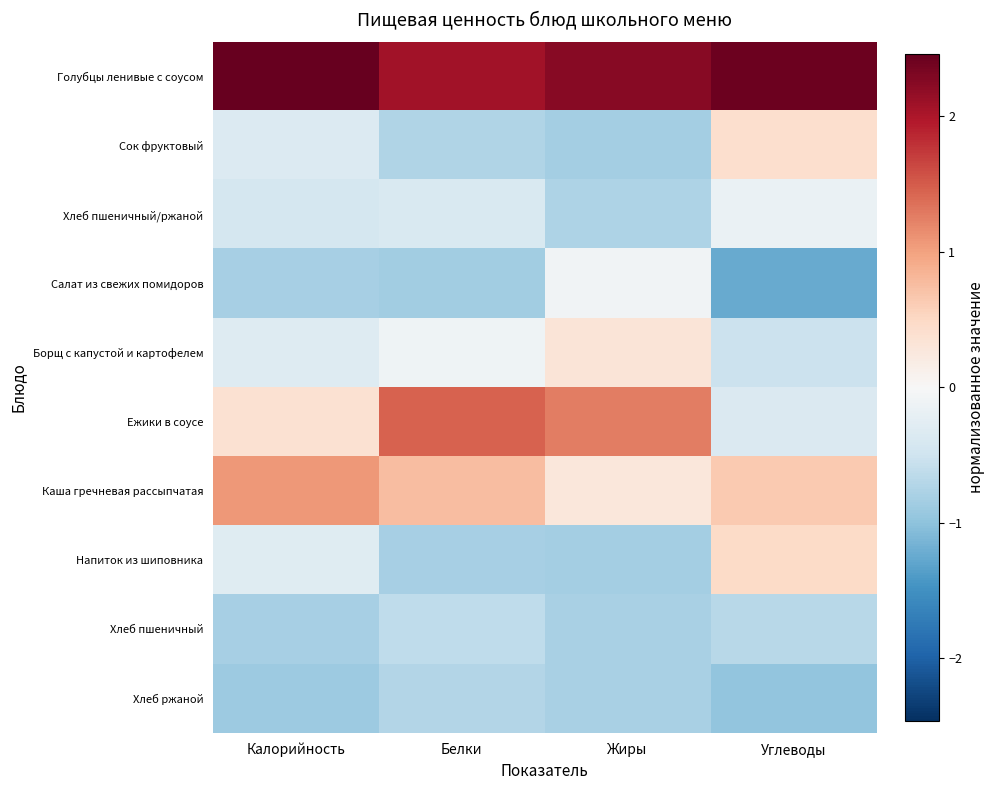

Between Калорийность and Белки, which series saw the biggest shift?

Ежики в соусе